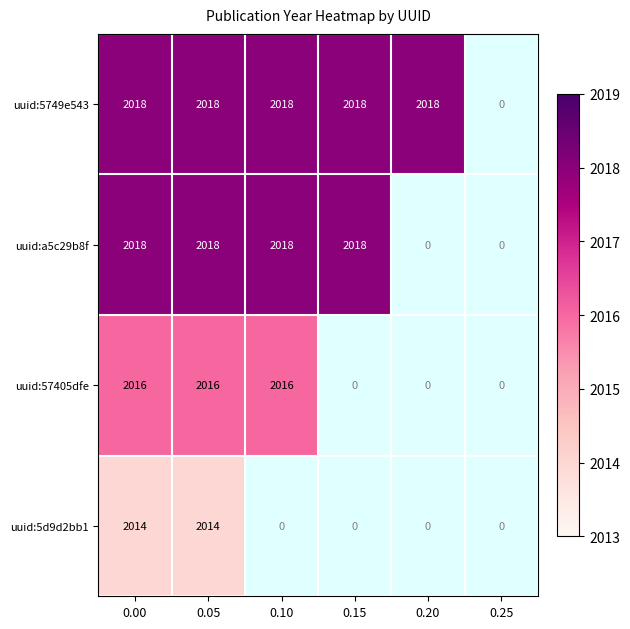

Reading right to left, list all the values displayed in this chart.

uuid:5749e543: 0.25=0	0.20=2018	0.15=2018	0.10=2018	0.05=2018	0.00=2018
uuid:a5c29b8f: 0.25=0	0.20=0	0.15=2018	0.10=2018	0.05=2018	0.00=2018
uuid:57405dfe: 0.25=0	0.20=0	0.15=0	0.10=2016	0.05=2016	0.00=2016
uuid:5d9d2bb1: 0.25=0	0.20=0	0.15=0	0.10=0	0.05=2014	0.00=2014